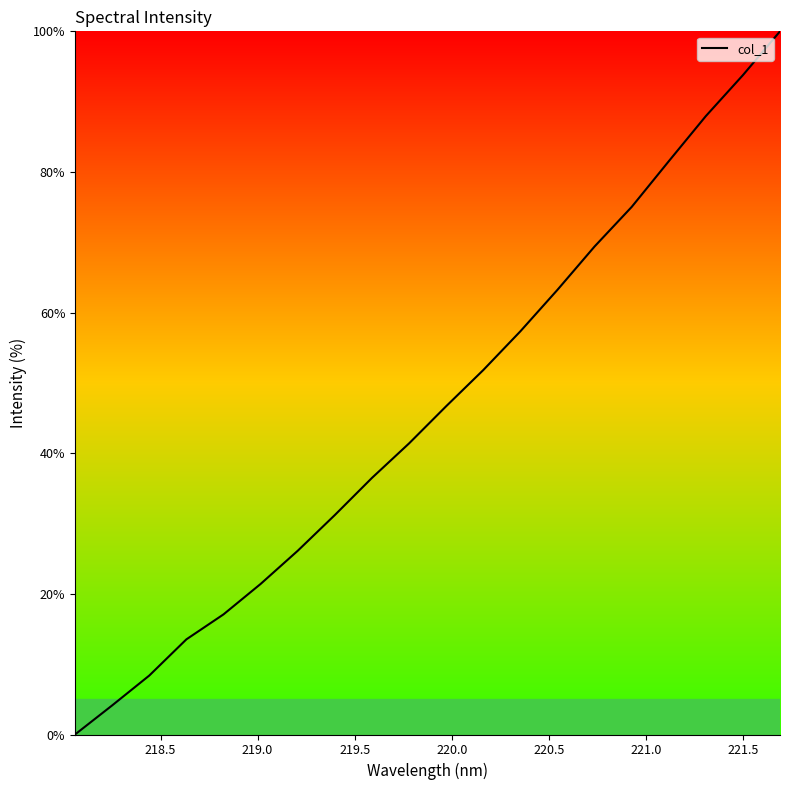

What is the maximum value shown in the chart?

100.0